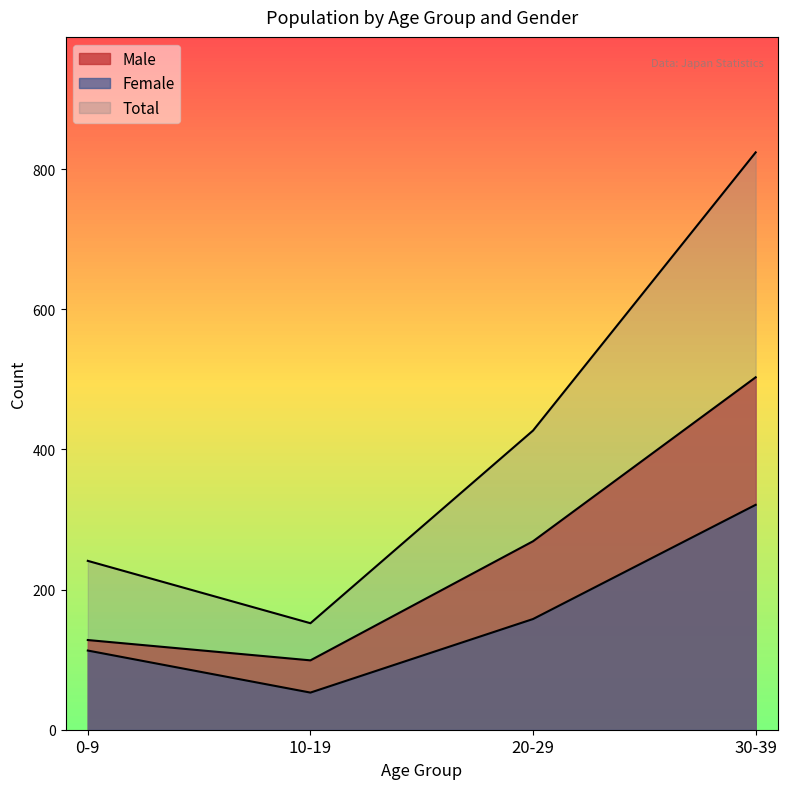

What is the difference between the second highest and minimum values in the Female series?

105